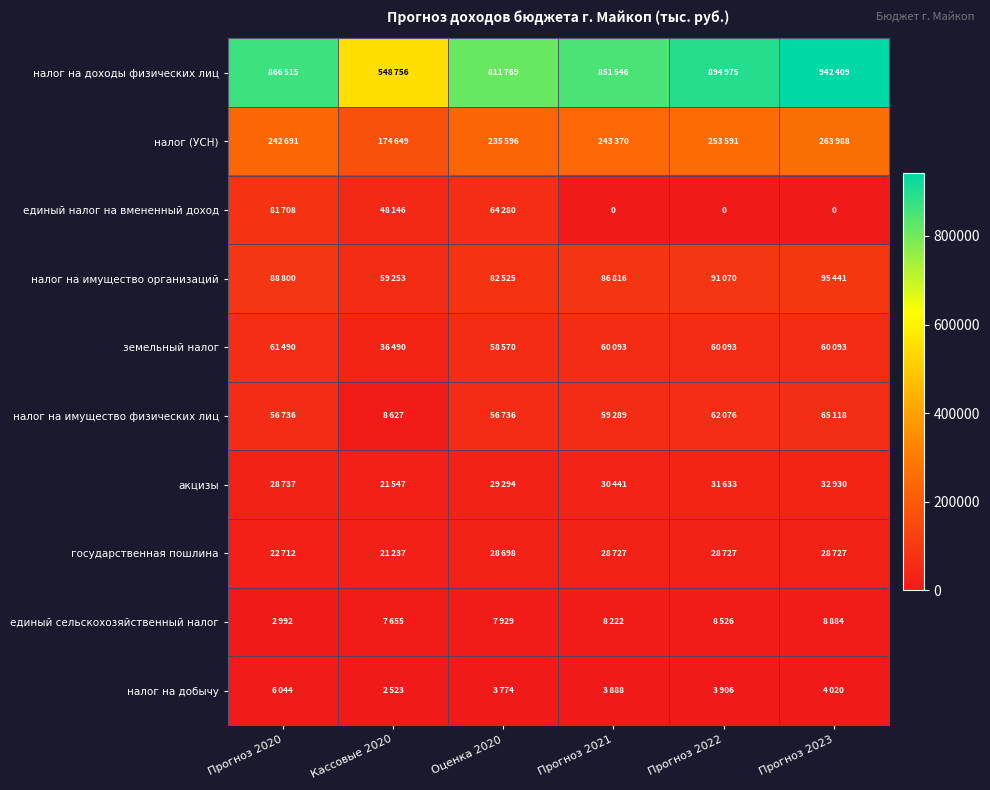

Count the number of data series in this chart.

10